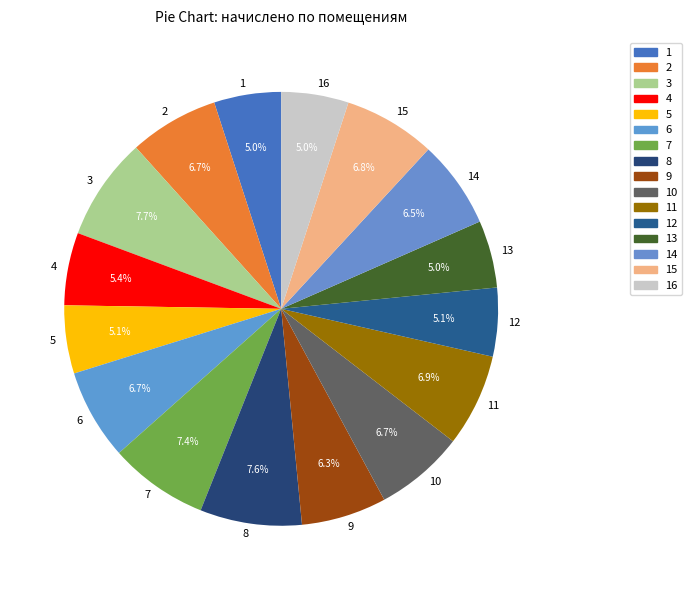

Does 12 represent more than half of the total?

No